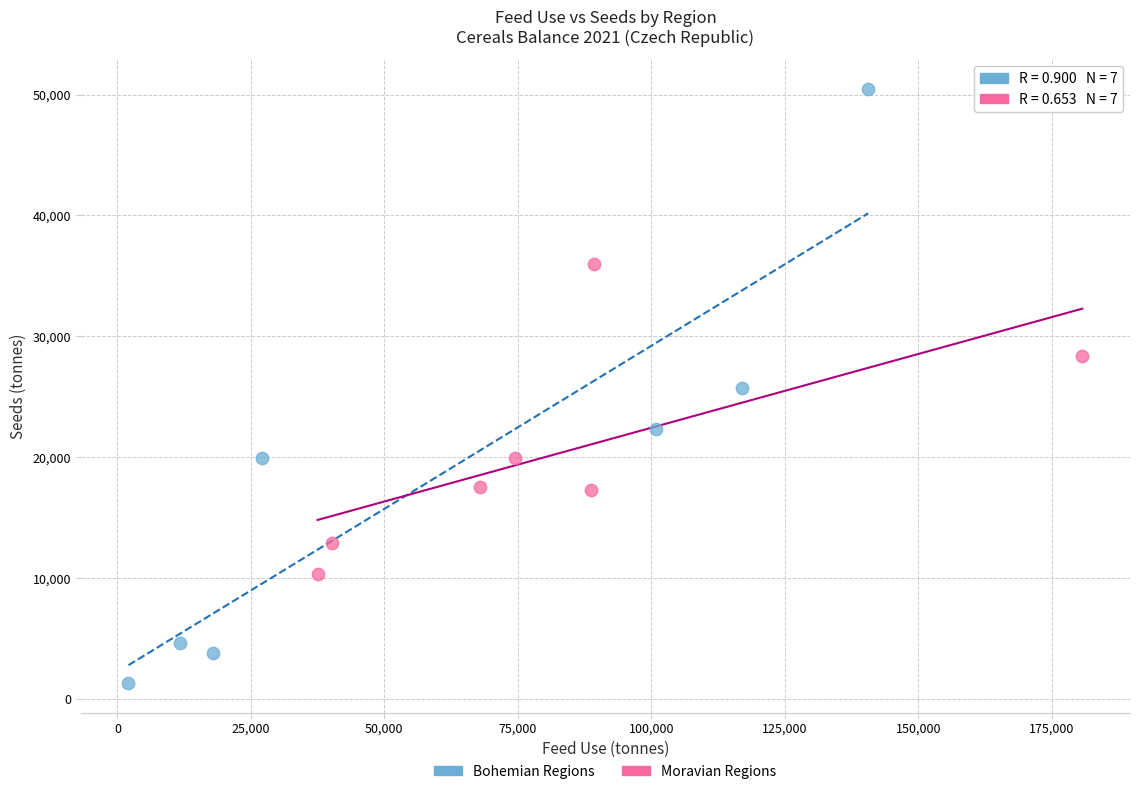

Which series contains the lowest Y value?

Bohemian Regions